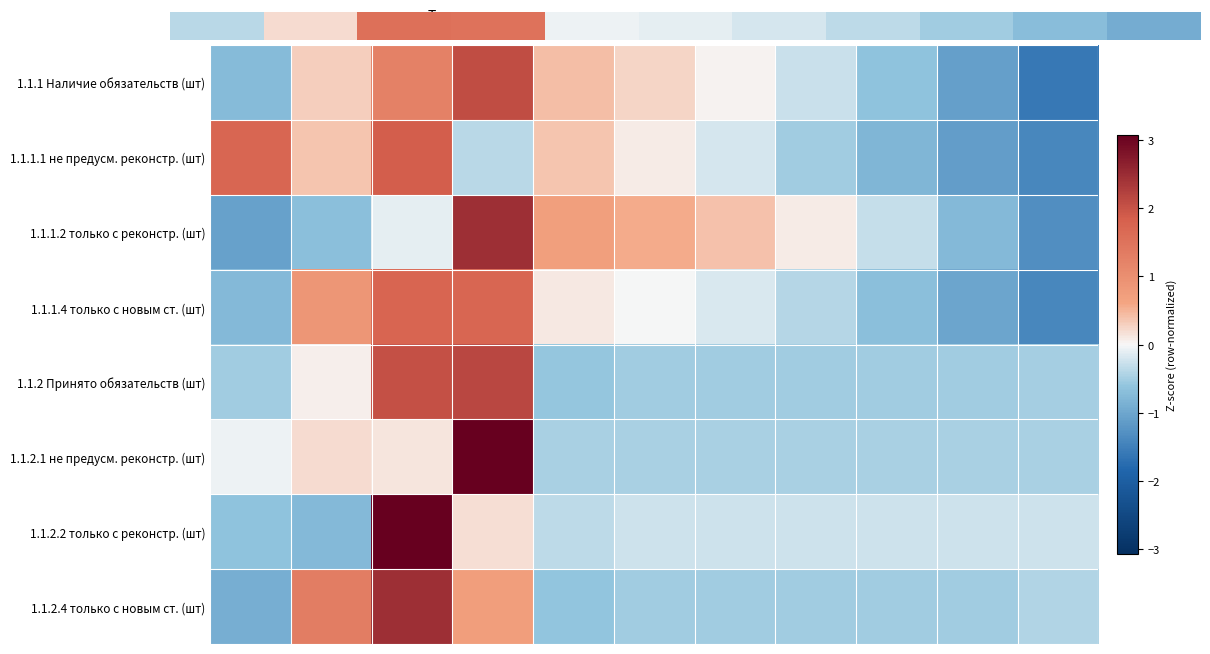

Which series has the widest spread of values?

1.1.2.2 только с реконстр. (шт)